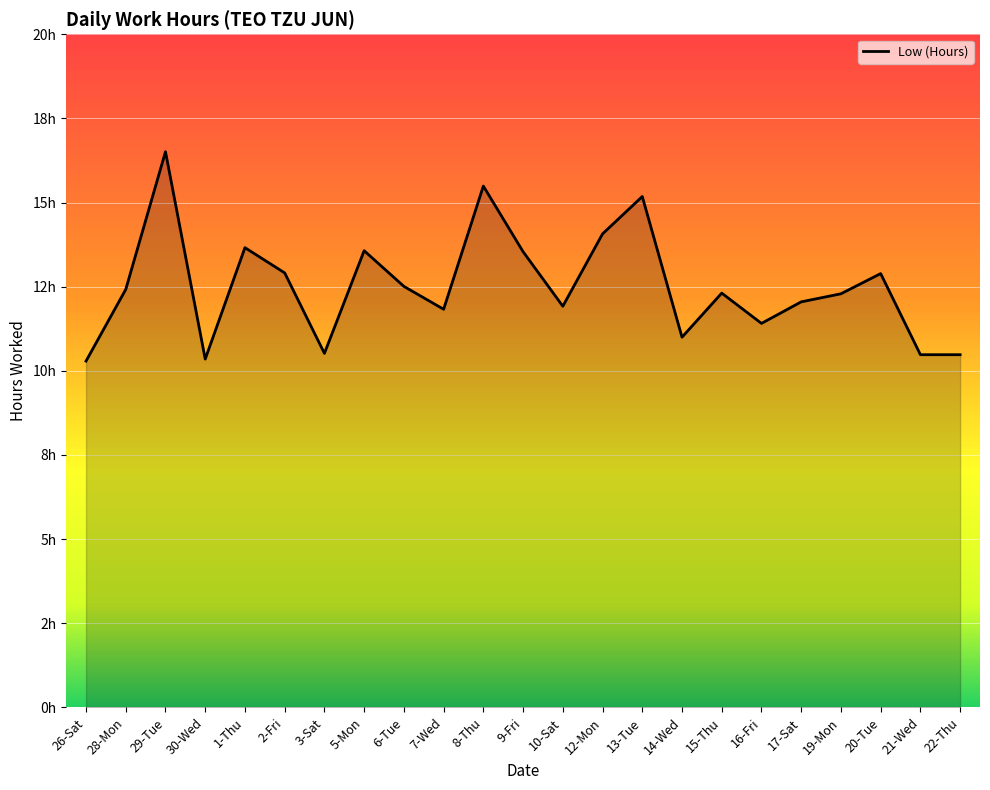

The value at 6-Tue is 18.5. True or false?

False